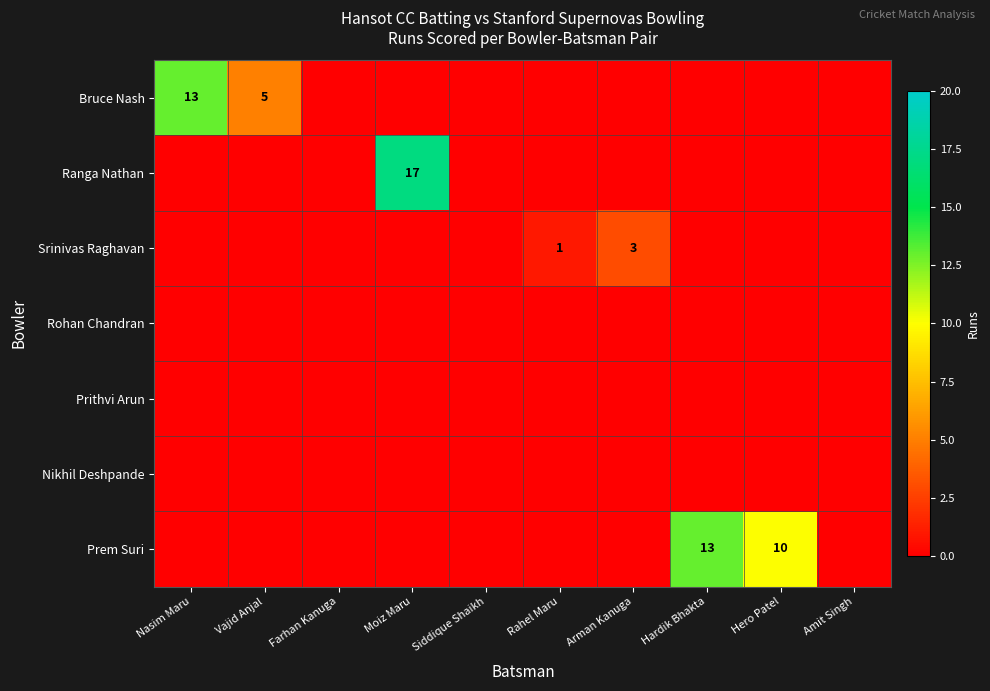

At which label is Prem Suri closest to 6?

Hero Patel